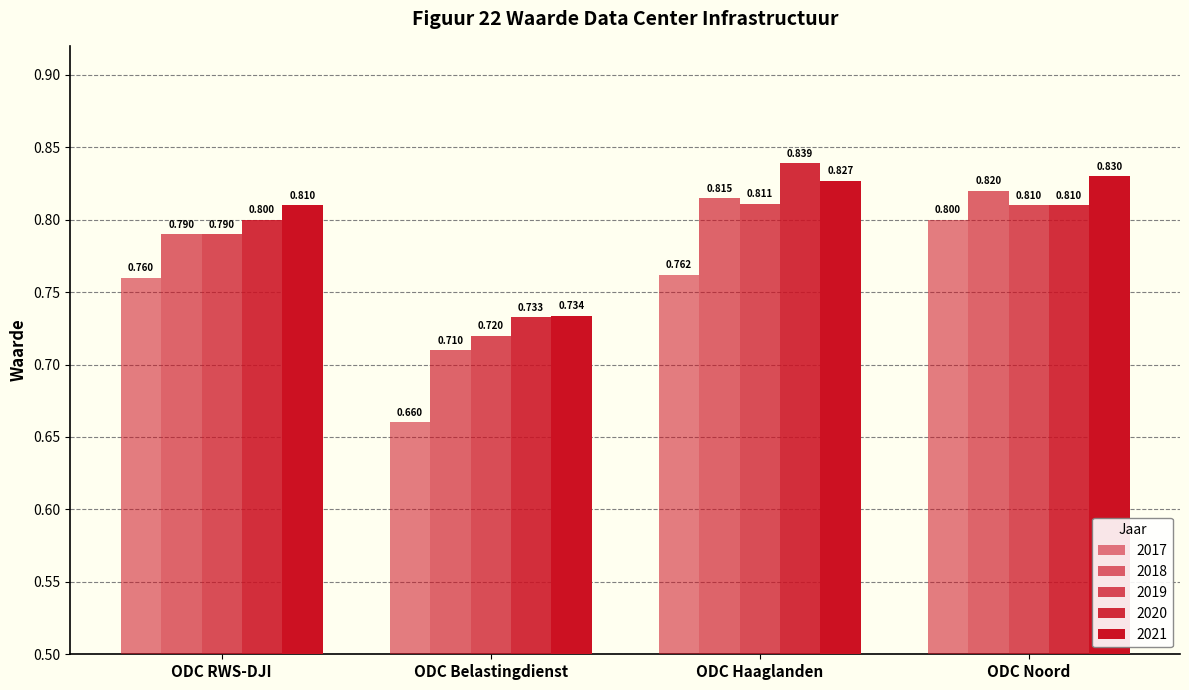

How many bars are there in each group?

5